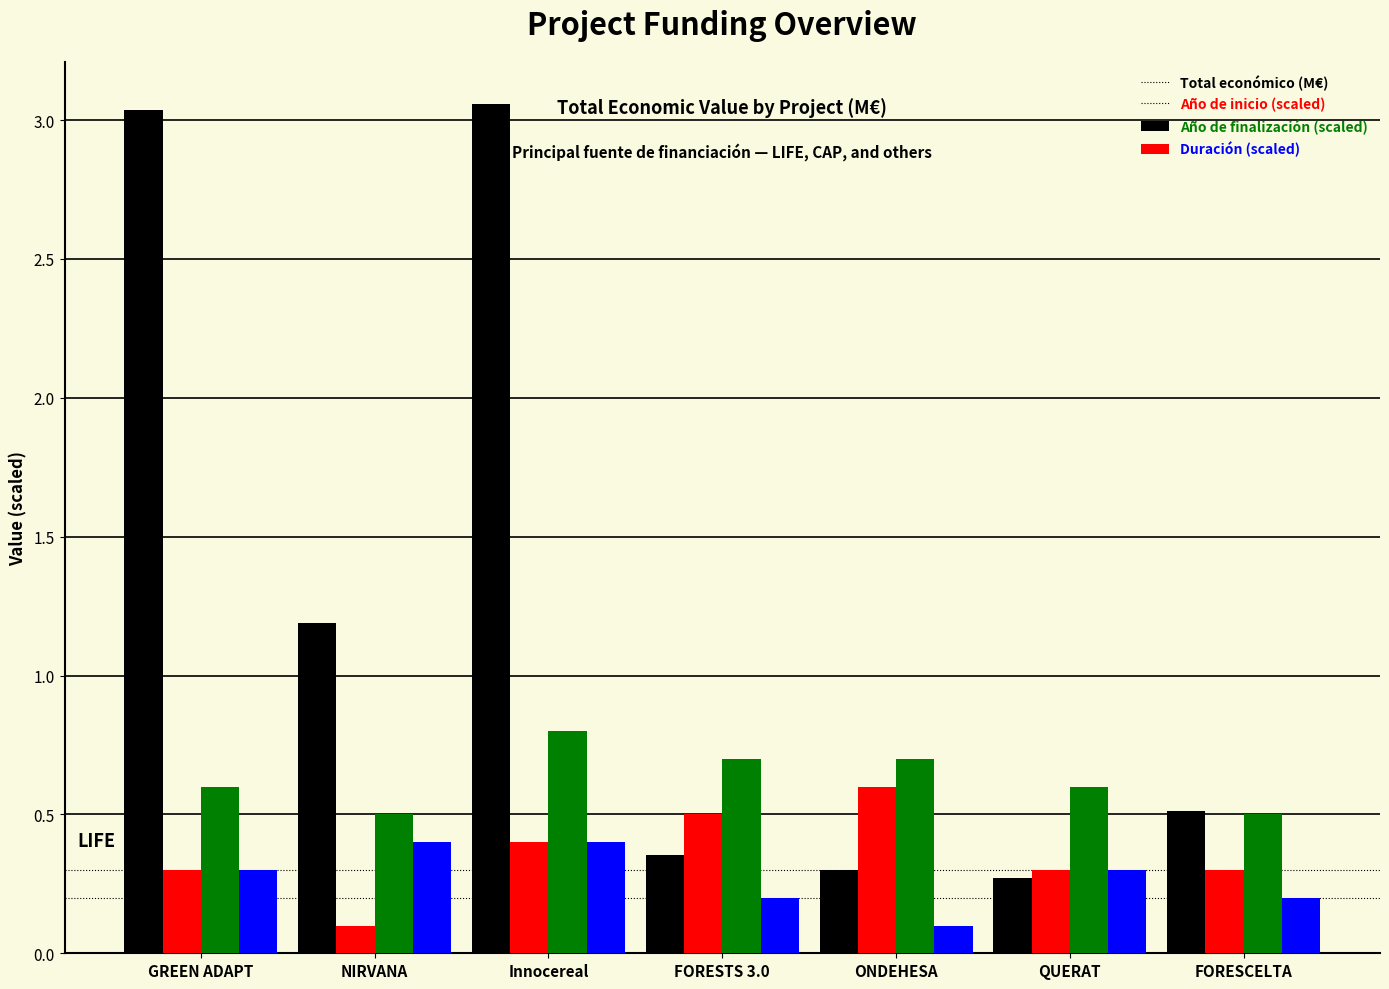

Is it true that Año de finalización (scaled) equals 0.6 at GREEN ADAPT?

True